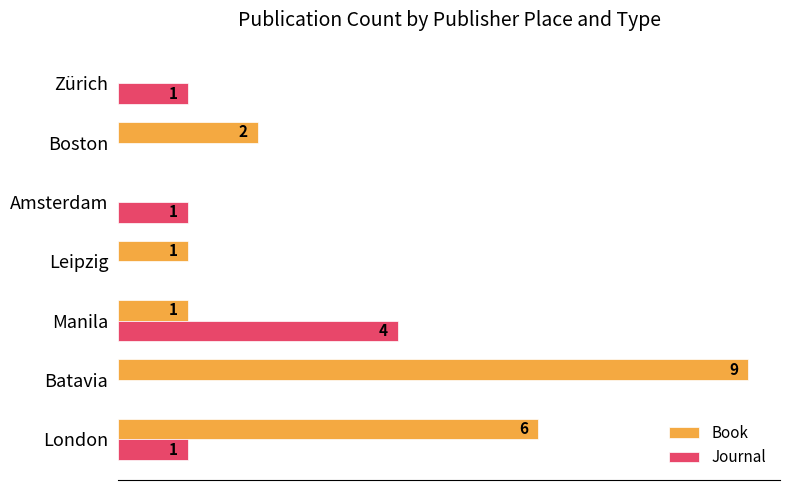

At which category does the chart reach its peak across all series?

Batavia